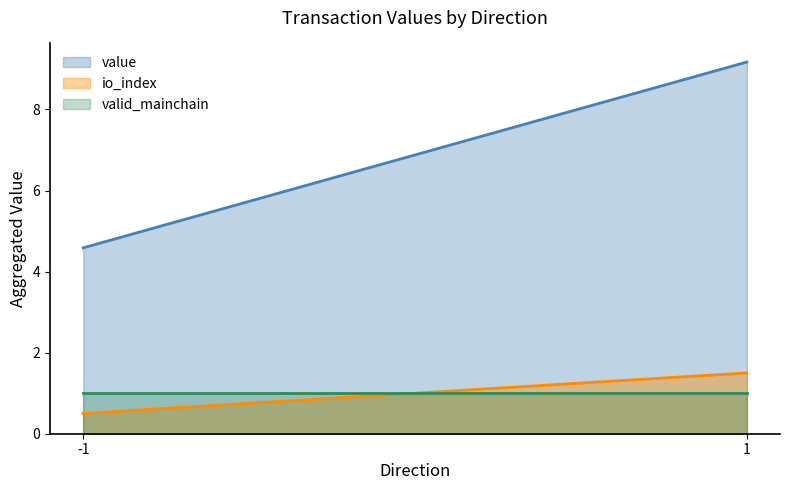

How many lines are shown in the chart?

3